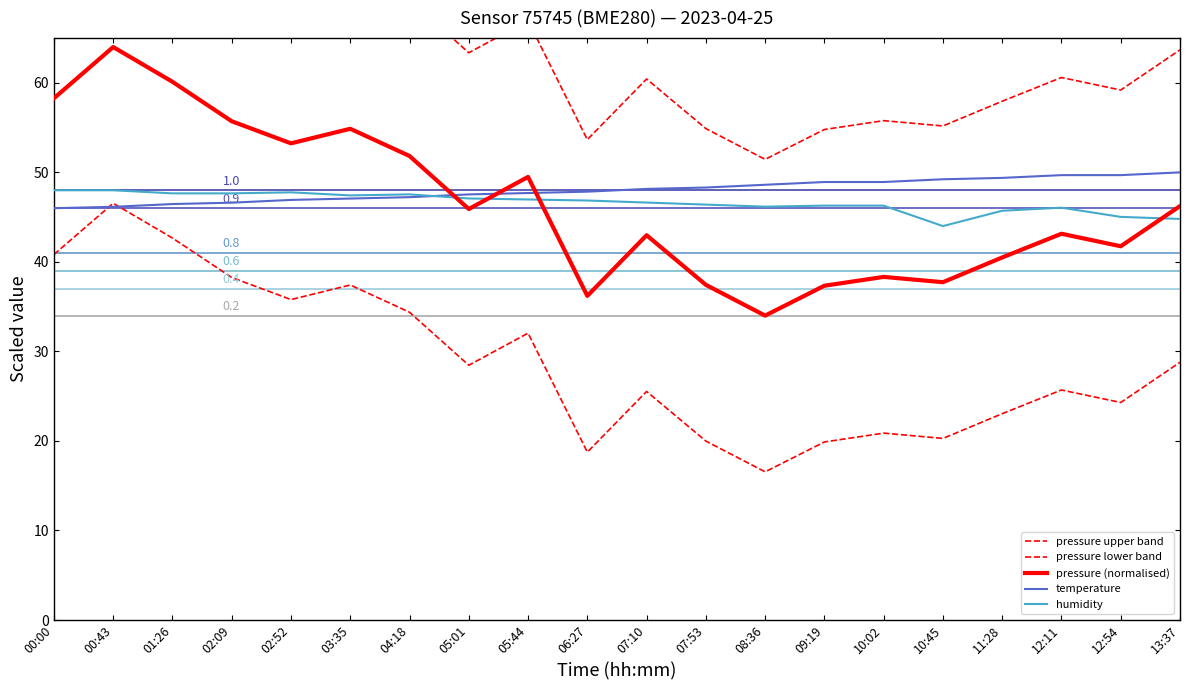

What is the label of the 9th point from the left?

05:44